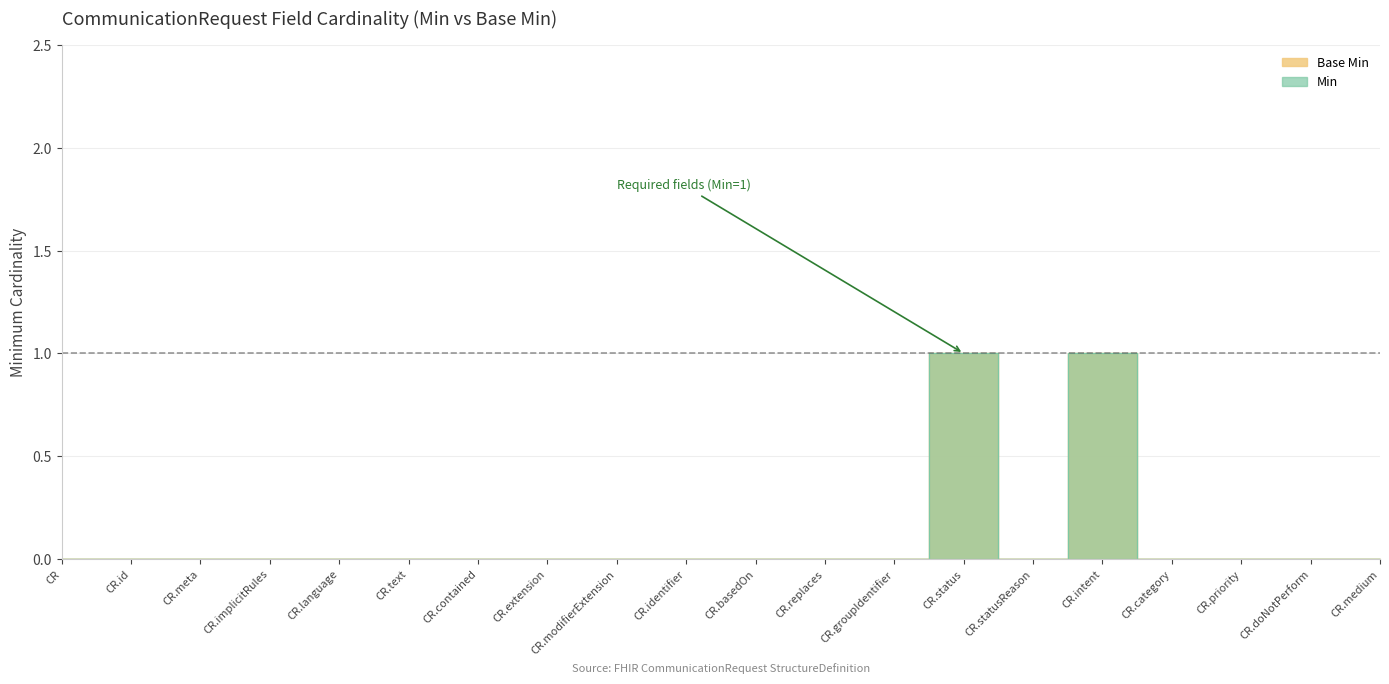

At which category does Min reach its first local peak?

CR.status